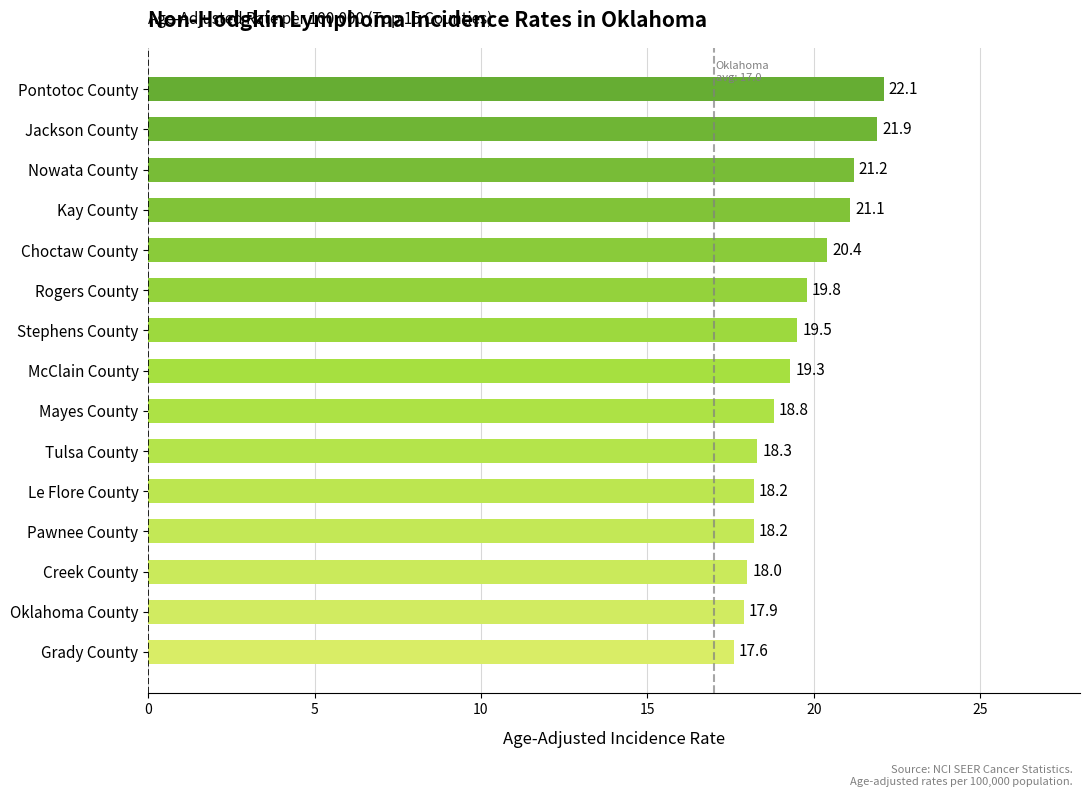

Reading bottom to top, what are all the values shown in this chart?

17.6	17.9	18.0	18.2	18.2	18.3	18.8	19.3	19.5	19.8	20.4	21.1	21.2	21.9	22.1